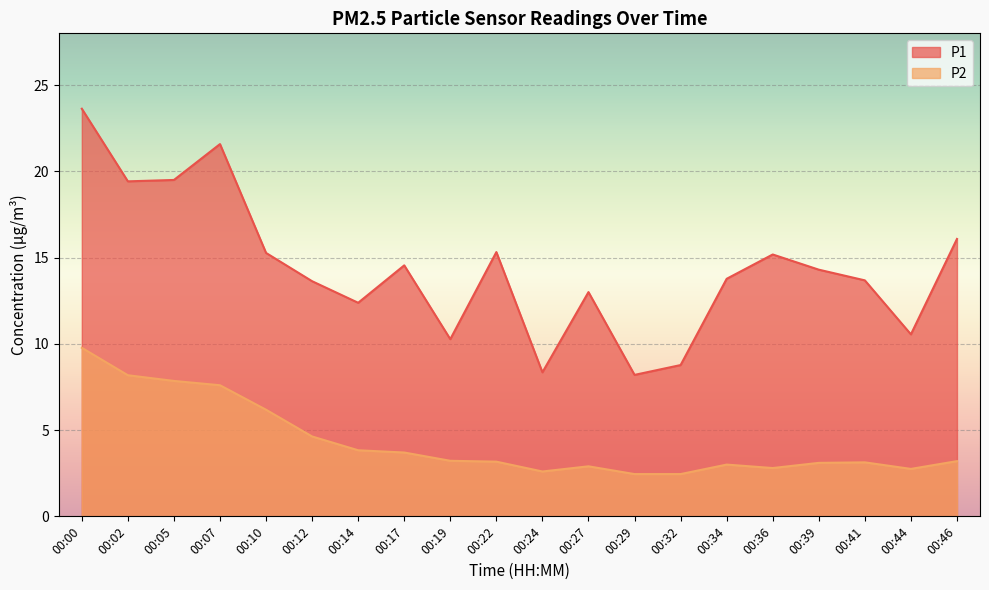

What is the difference between the maximum and second lowest values in the P2 series?

7.3